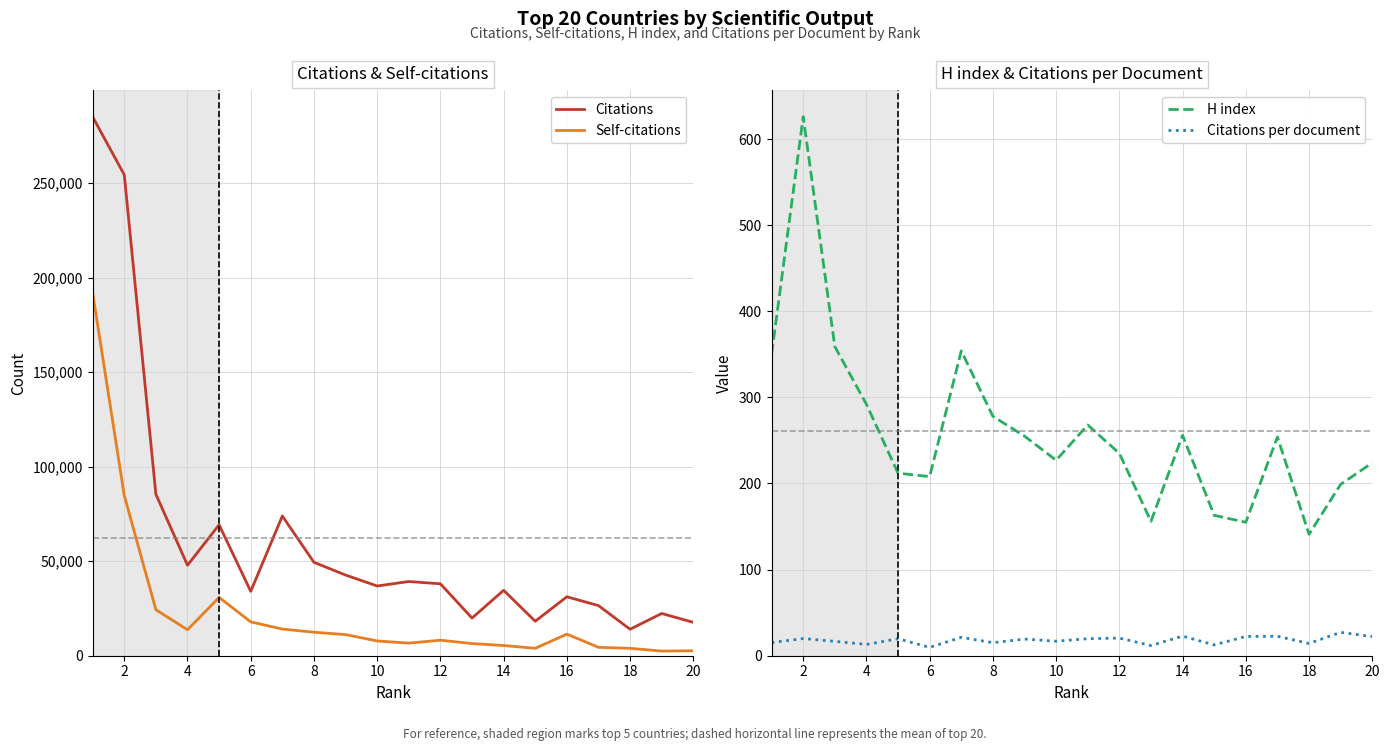

Is it true that Self-citations equals 11481.8 at 10?

False